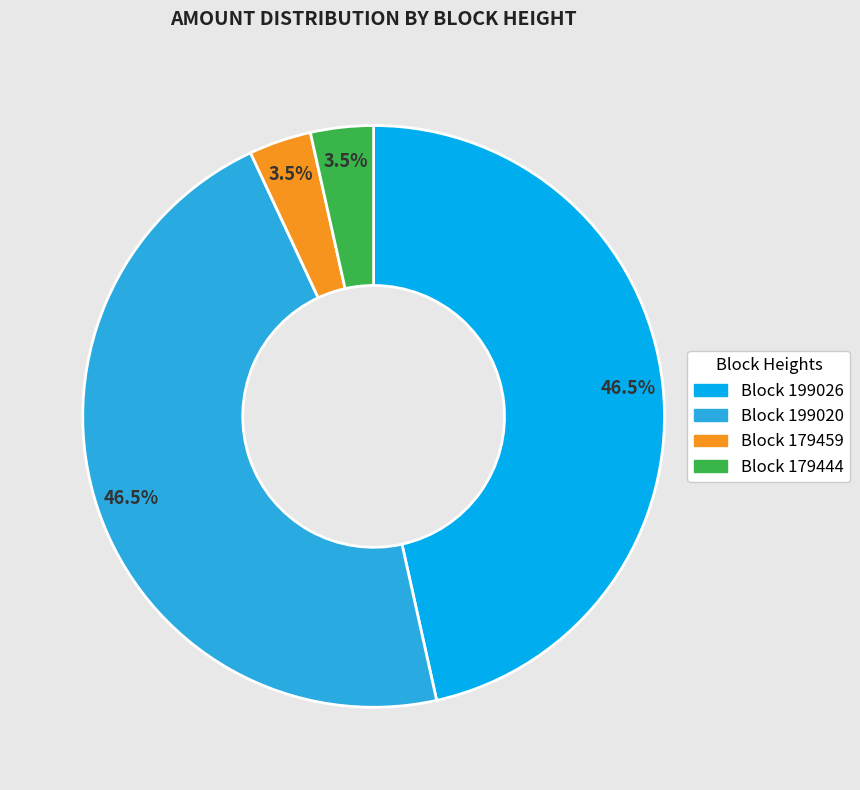

Is there a majority slice in this chart?

No